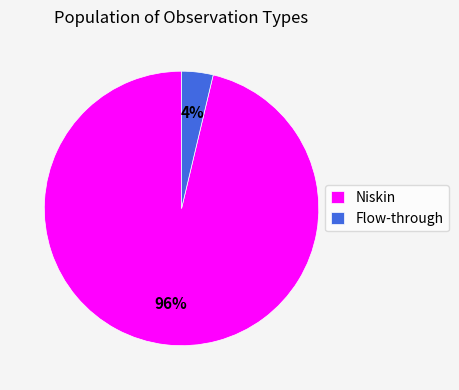

What percentage is the Flow-through slice, to the nearest percent?

4%